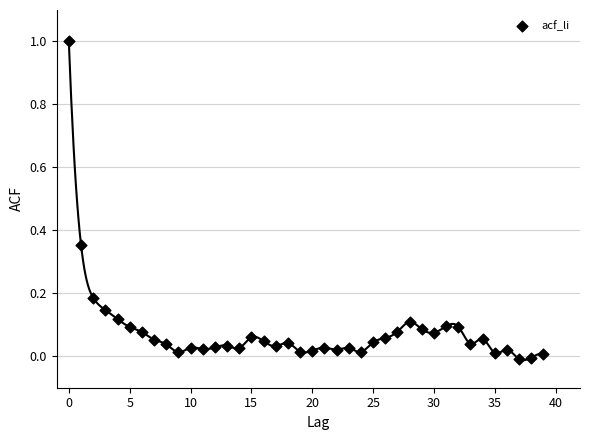

What is the range of Y values (max minus min)?

1.0